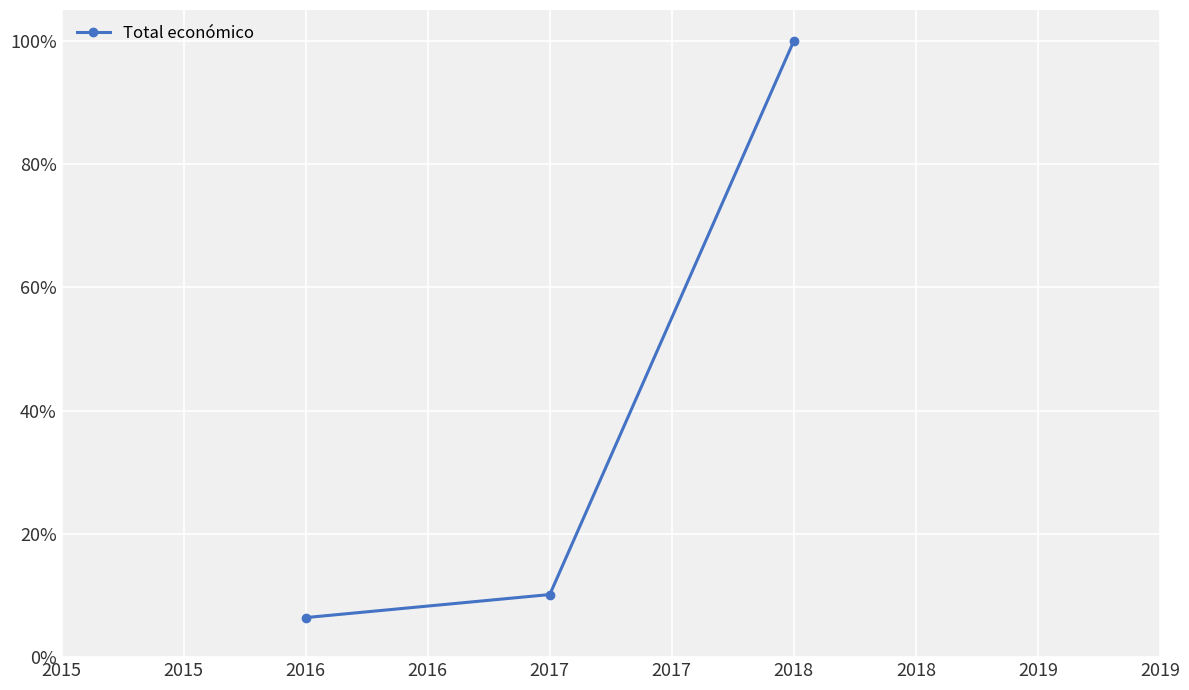

How many data points are above 10?

2